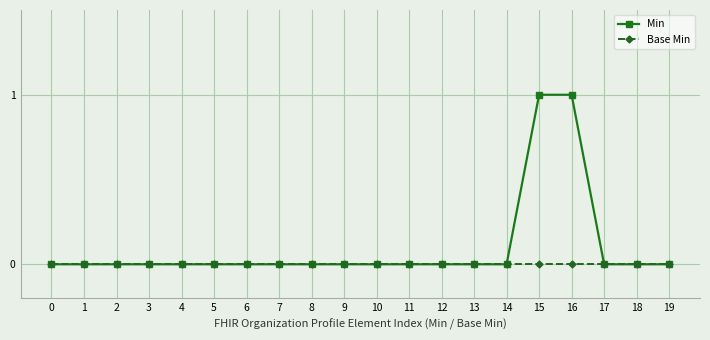

Which series has the largest range (max minus min)?

Min